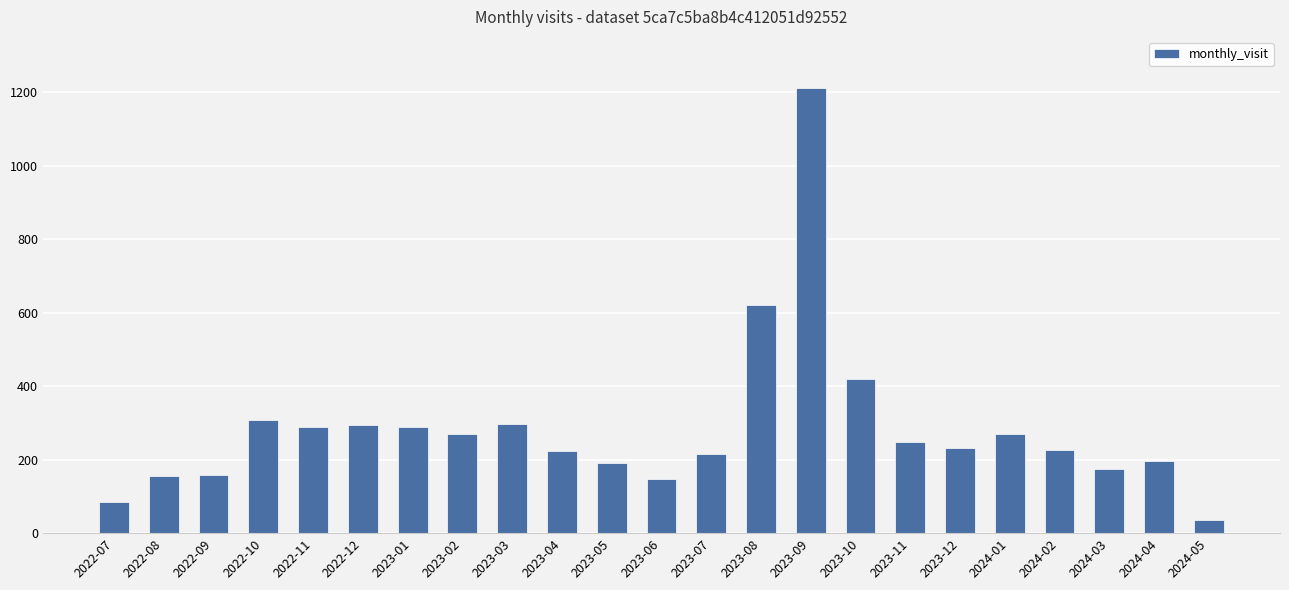

What is the average value?

285